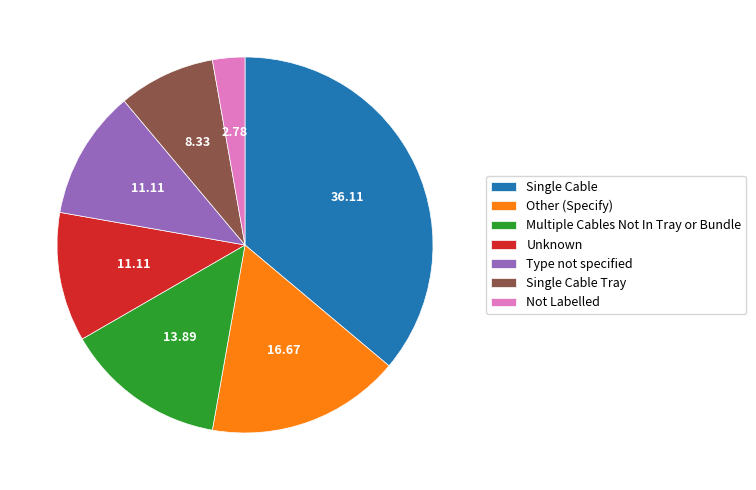

Which category has the smallest portion of the pie?

Not Labelled